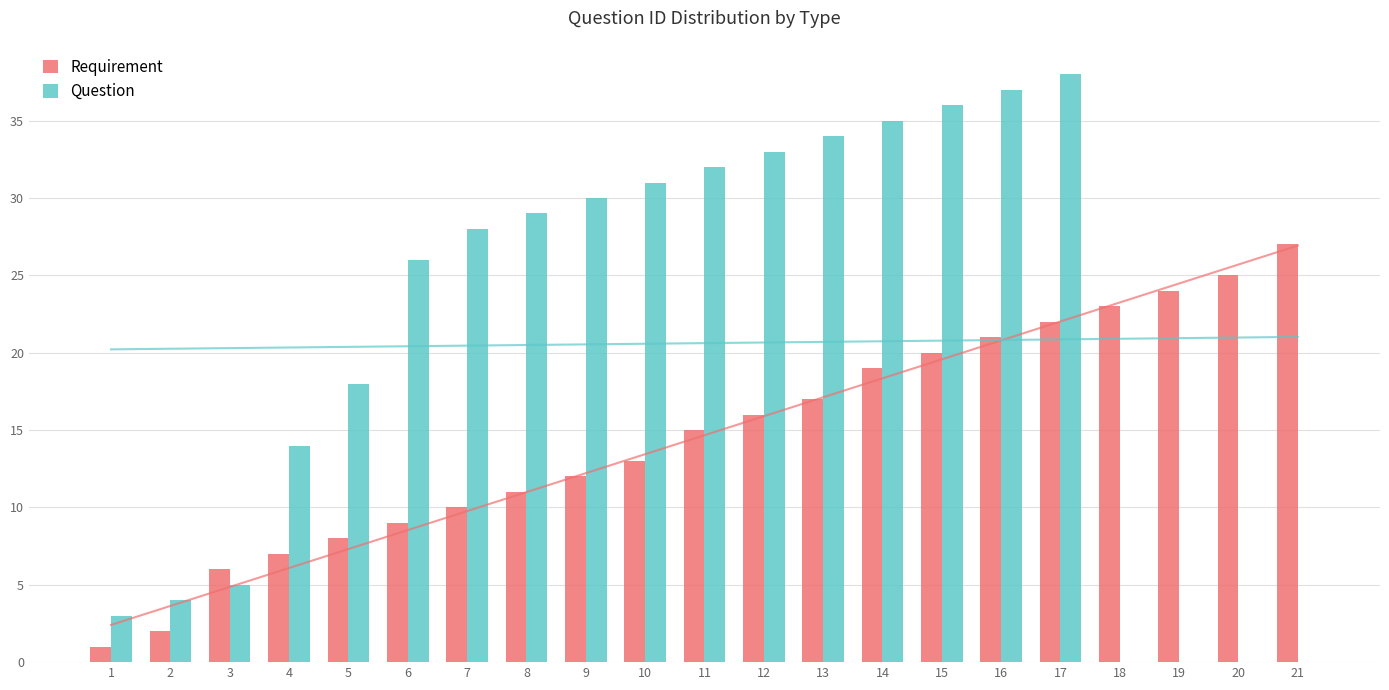

What are all the series names shown in the legend?

Requirement, Question